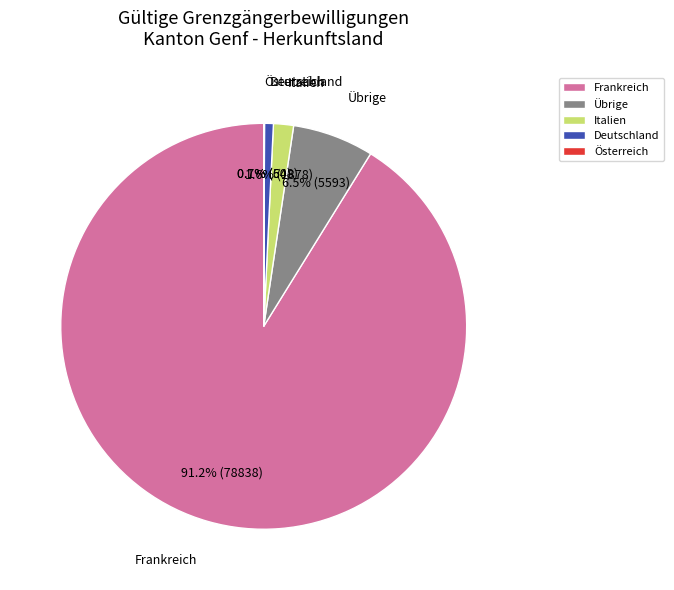

Combined, do Frankreich and Deutschland account for over 50%?

Yes